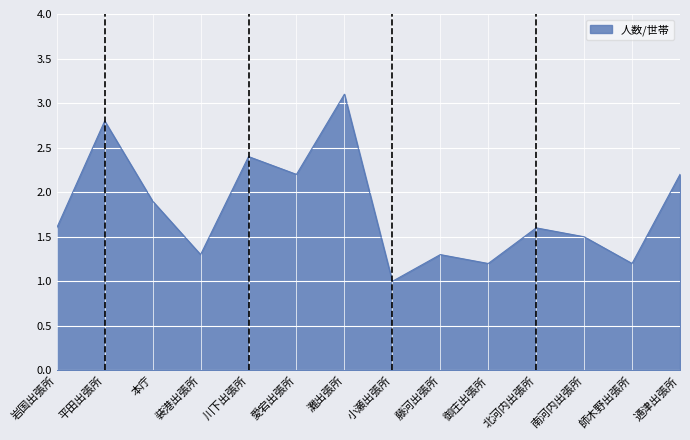

What is the maximum value shown in the chart?

3.1